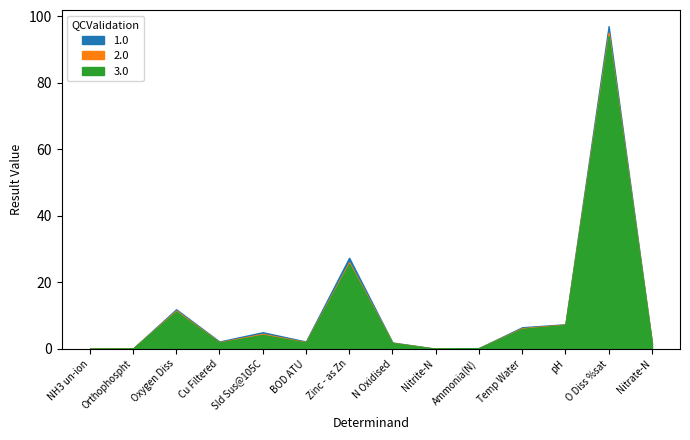

At which label is the value closest to 48?

Zinc - as Zn